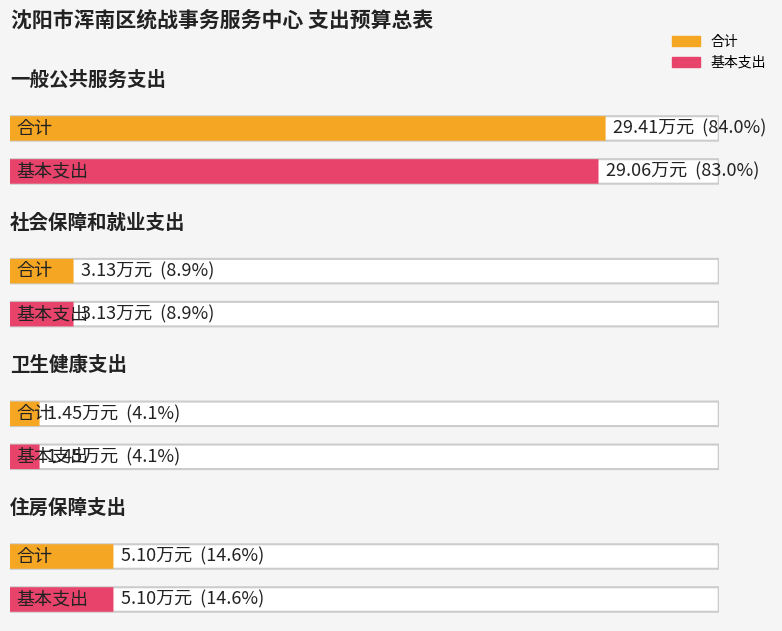

Reading left to right, what are all the values shown in this chart?

合计: 29.4	3.1	1.4	5.1
基本支出: 29.1	3.1	1.4	5.1